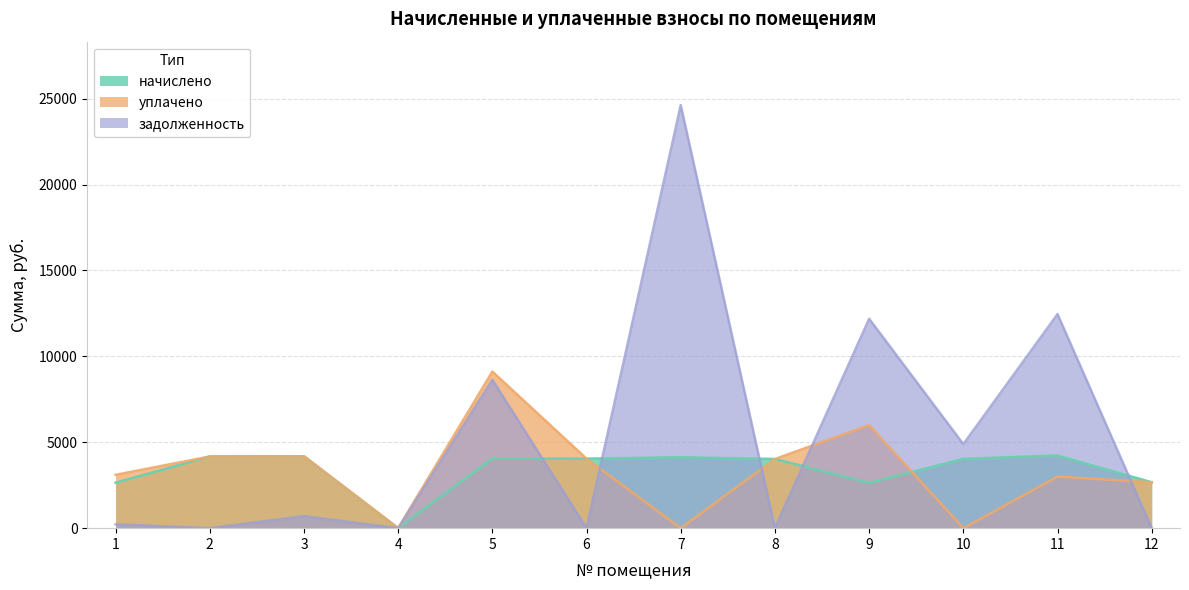

What is the difference between the уплачено values at 9 and 8?

1974.1